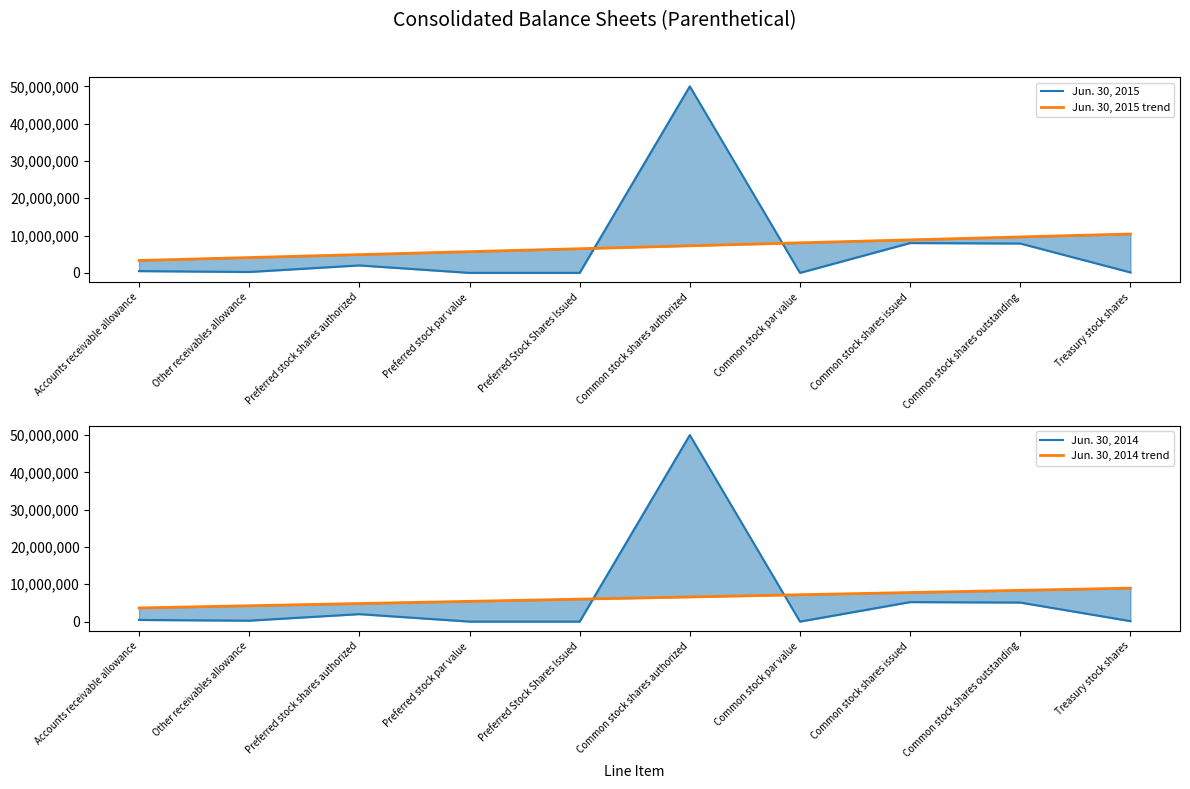

At which category does Jun. 30, 2014 reach its first local peak?

Preferred stock shares authorized